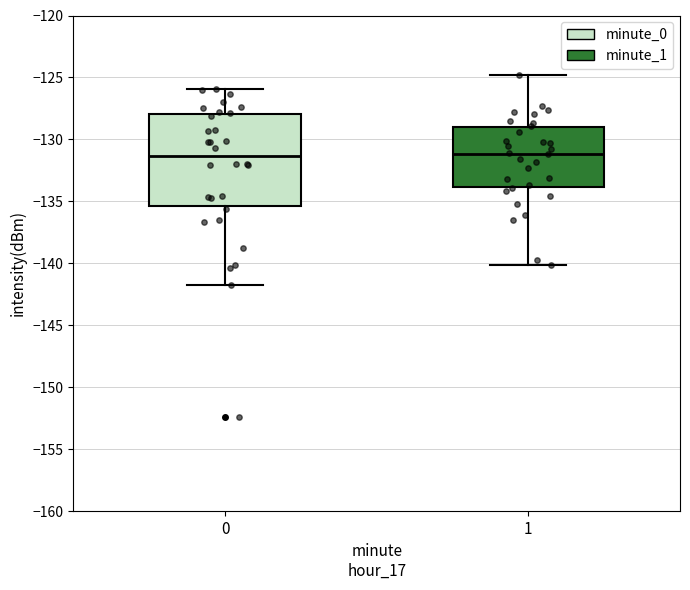

Where is the lower edge of the box at x = 1 on the y-axis? The values are not printed on the chart, so give them approximately, as read against the axis.

-134.0